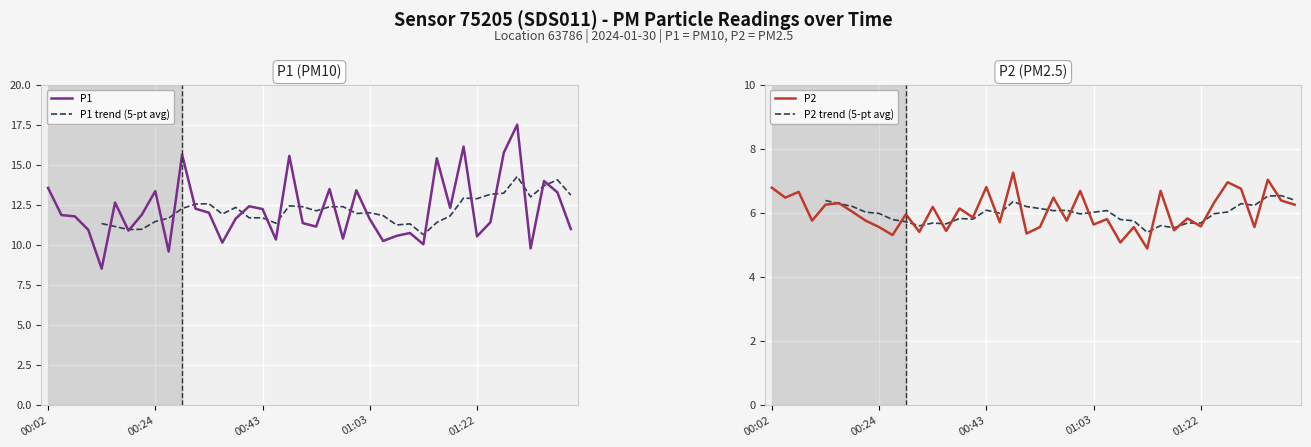

Which series has the largest range (max minus min)?

P1